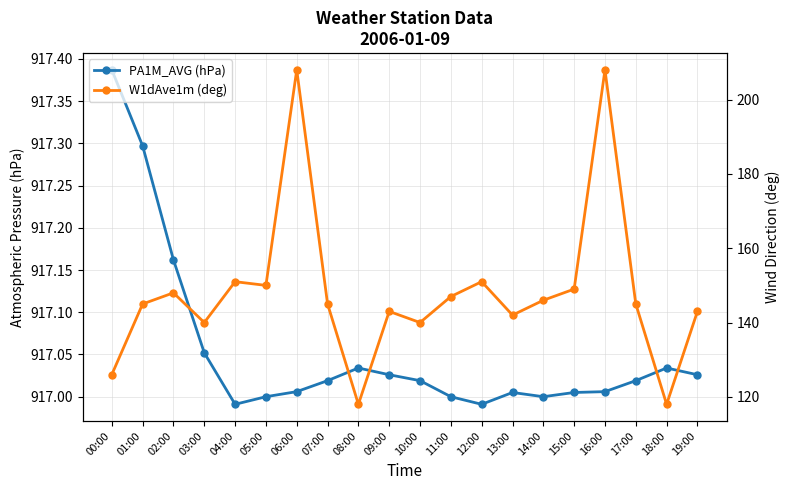

How many lines are shown in the chart?

2